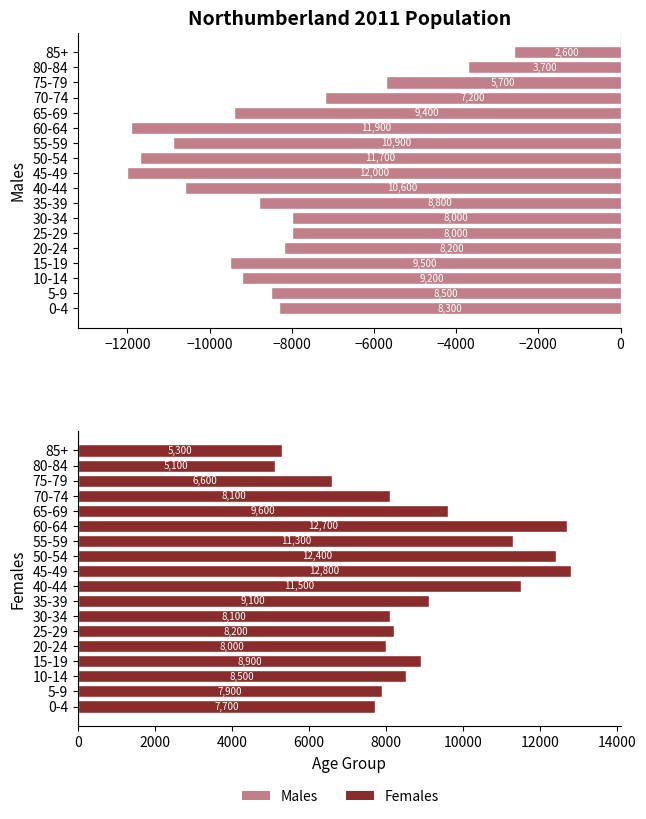

How many data points in Females are above 8500?

8